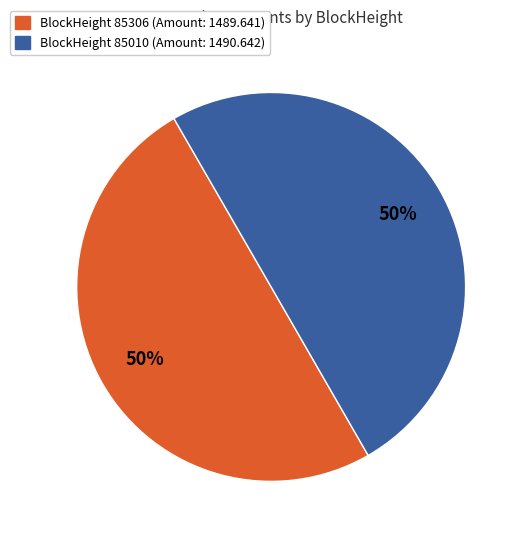

To the nearest percent, what is the average slice percentage?

50%